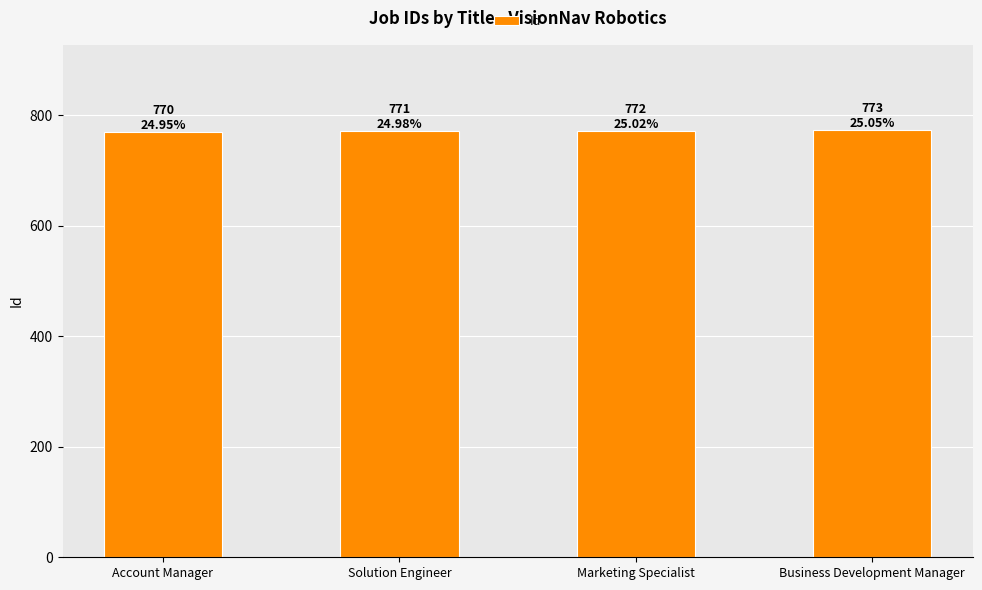

What value does the data have at Marketing Specialist?

772